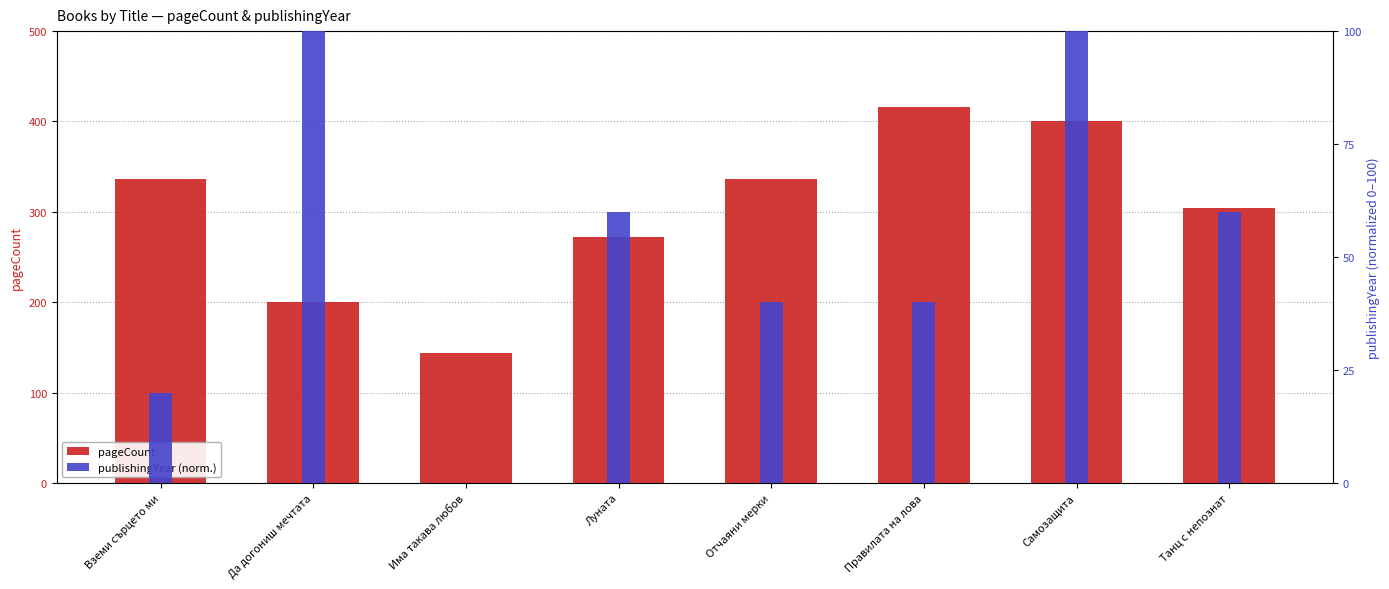

What are all the series names shown in the legend?

pageCount, publishingYear (norm.)